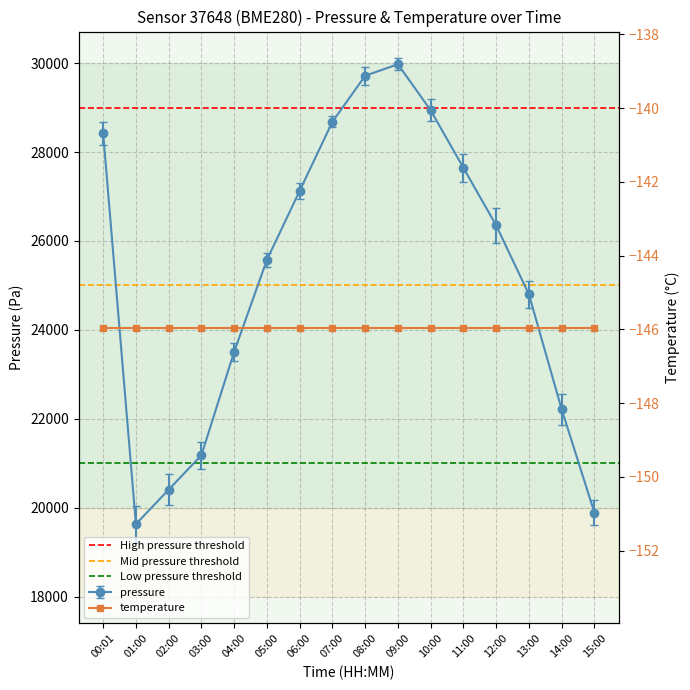

What is the approximate value at 05:00?

25574.2